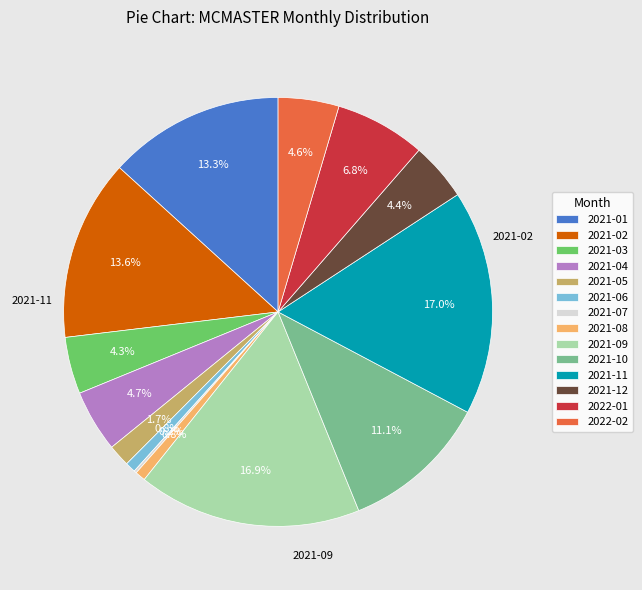

Combined, do 2021-02 and 2021-08 account for over 50%?

No